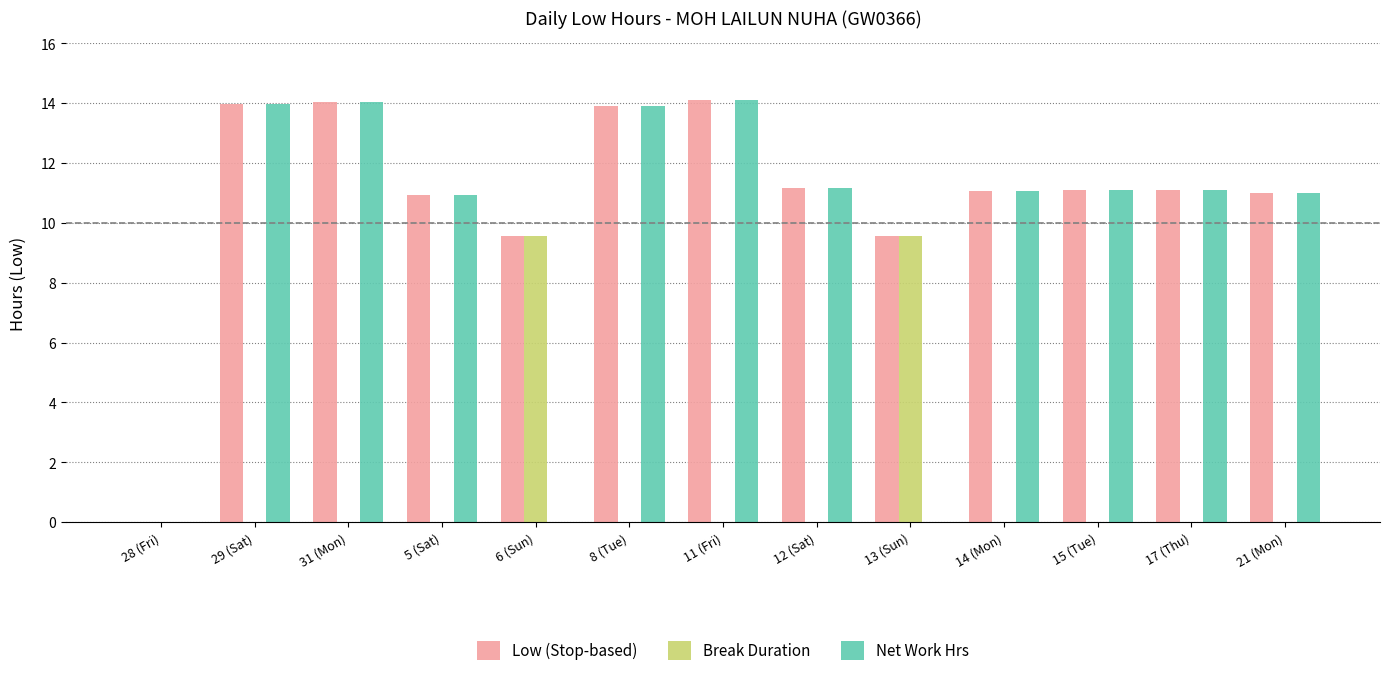

The value of Low (Stop-based) at 13 (Sun) is 4.1. True or false?

False